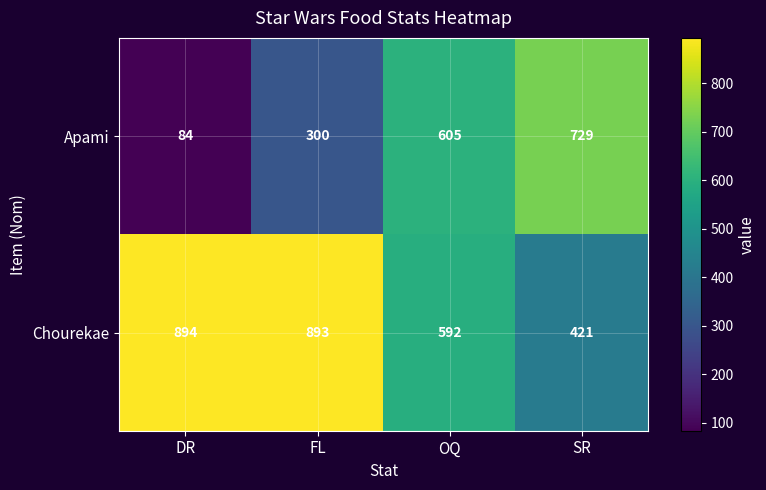

What is the spread (max minus min) of values at DR?

810